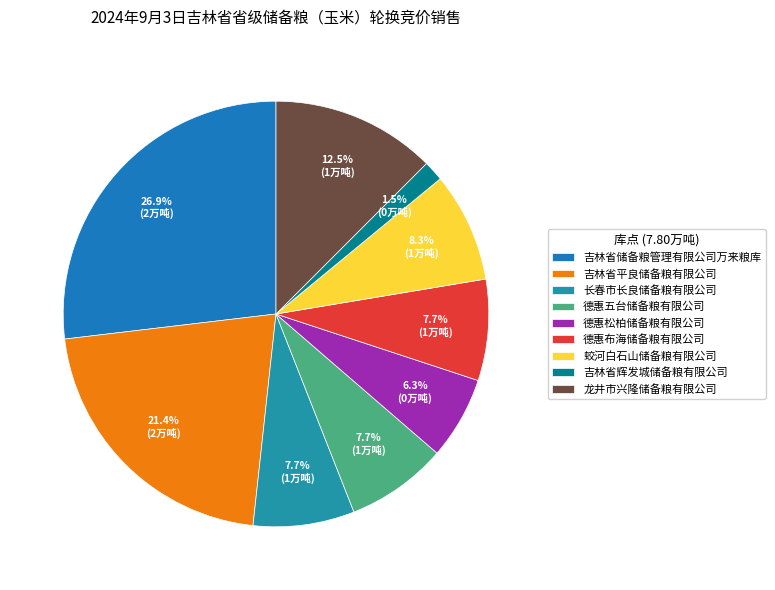

Is the sum of 长春市长良储备粮有限公司 and 德惠布海储备粮有限公司 greater than half?

No